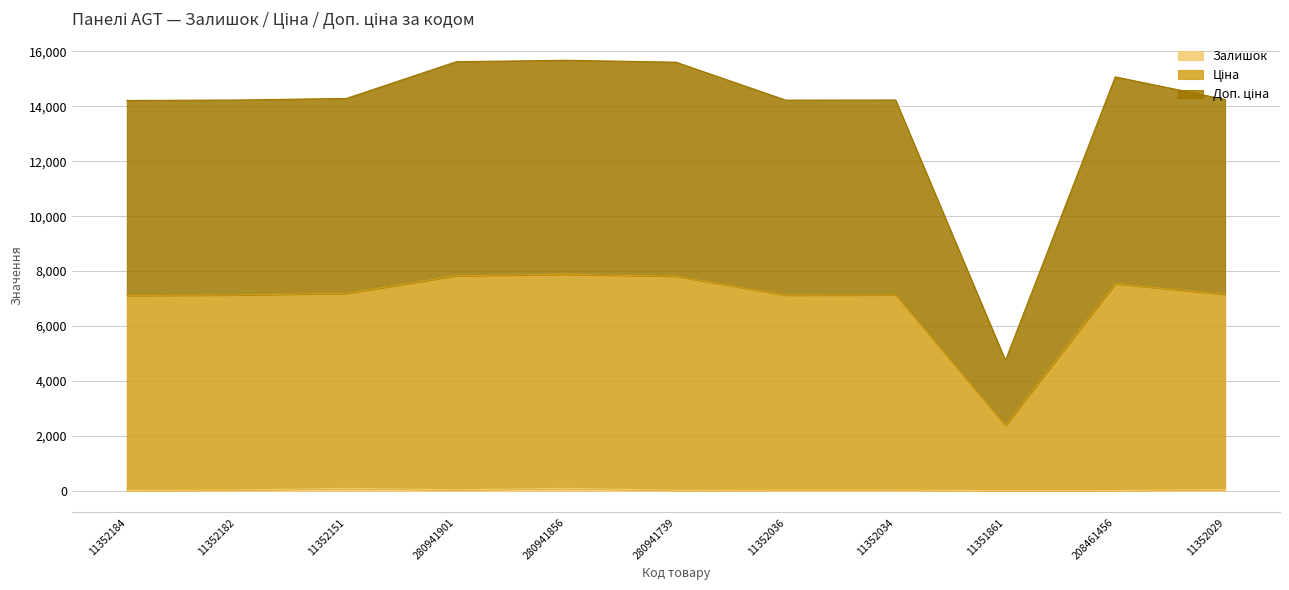

Does the chart display data point markers on the line(s)?

No